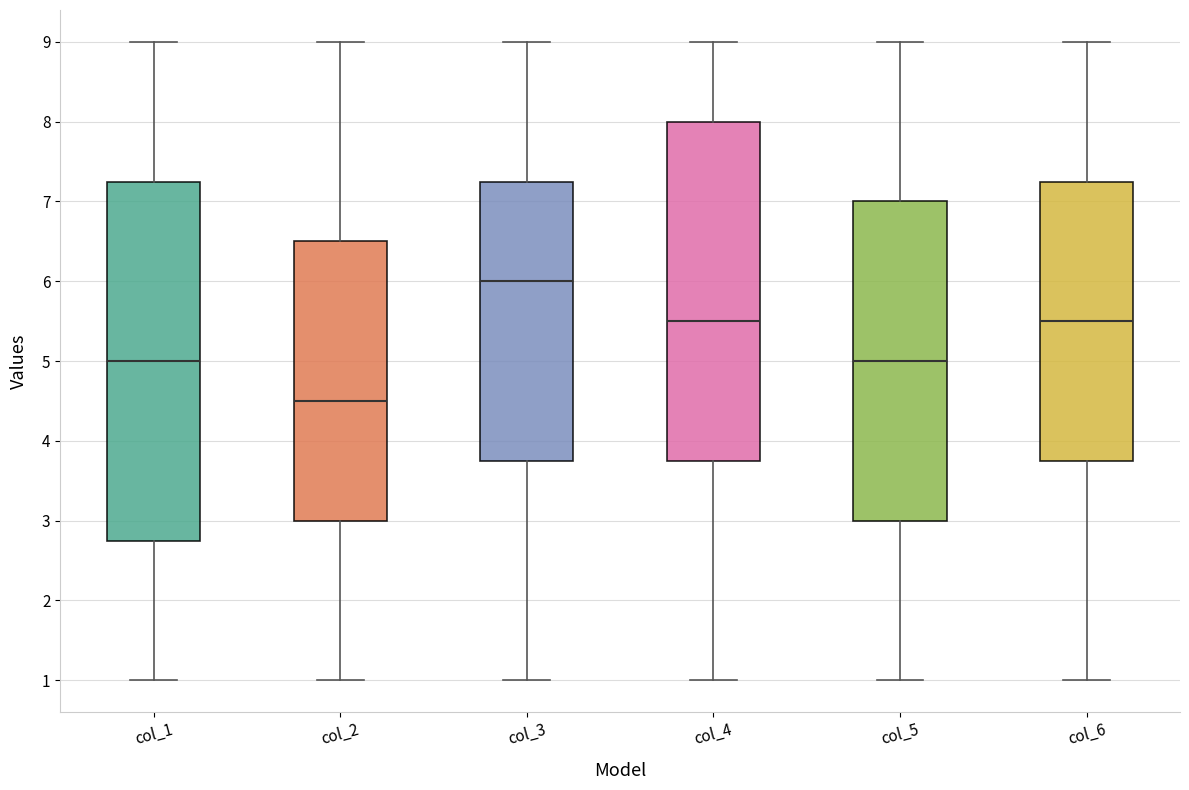

Which box's median line is the lowest?

col_2